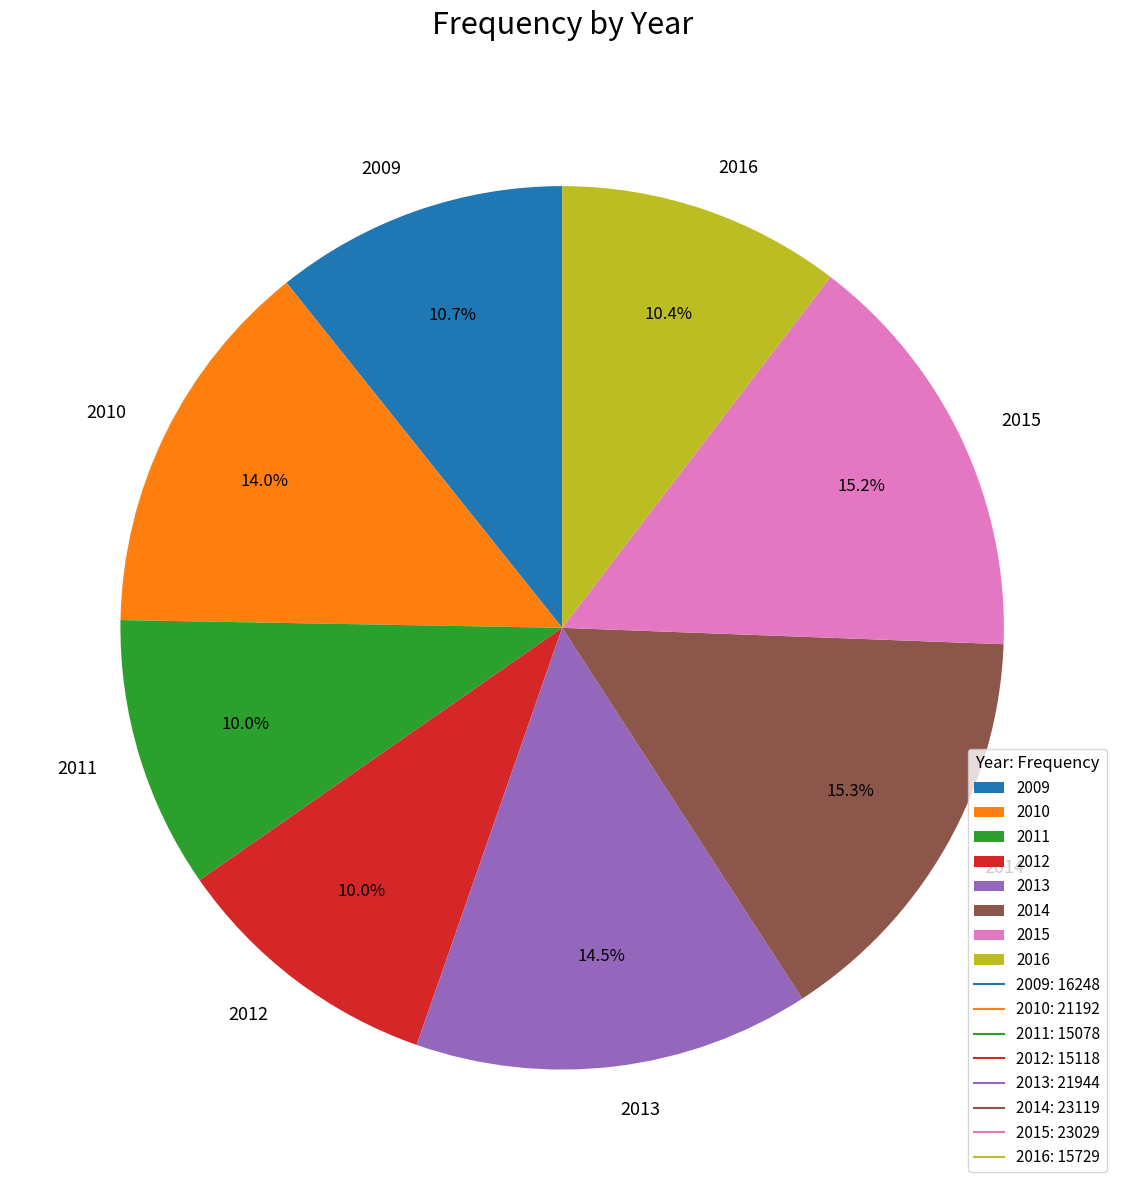

How much of the chart is everything except 2009?

89.3%